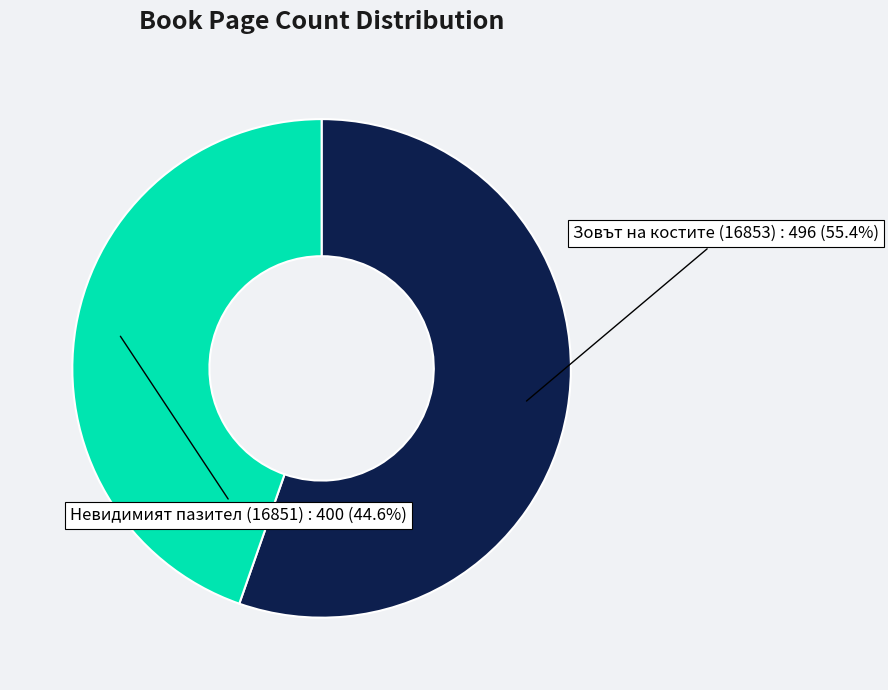

To the nearest percent, what portion does Невидимият пазител (16851) represent?

45%